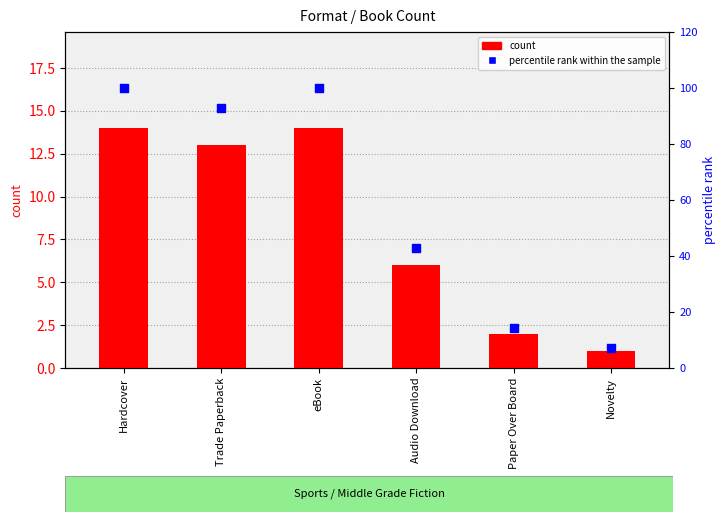

Is the value of count at eBook greater than the value of percentile rank within the sample at Hardcover?

No